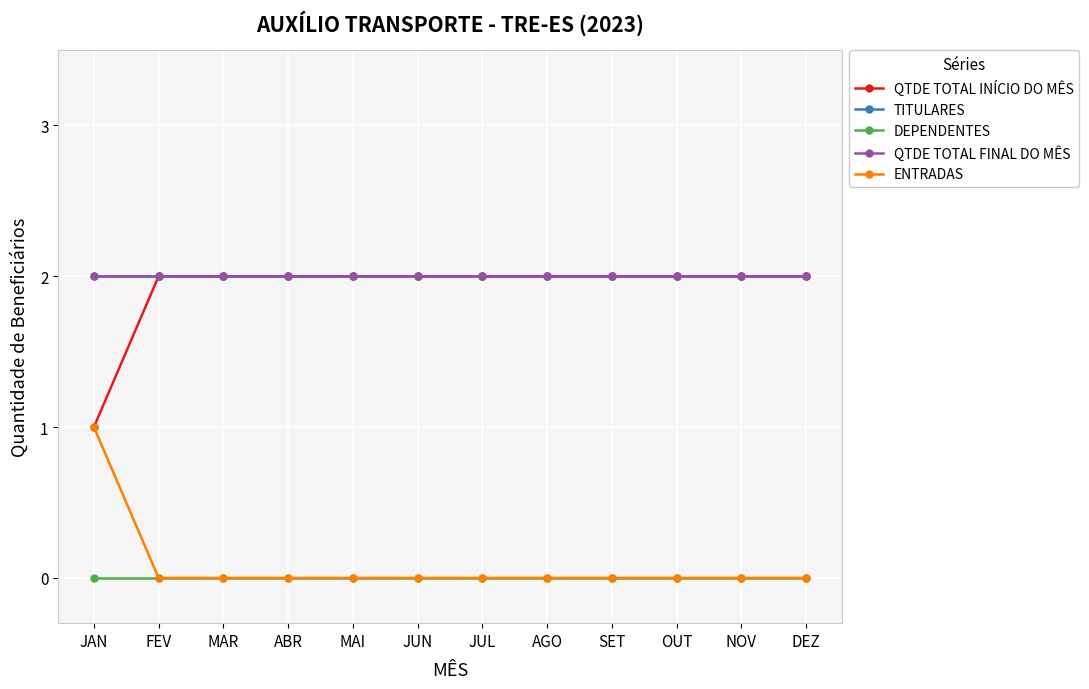

At which label is QTDE TOTAL FINAL DO MÊS closest to 2?

JAN